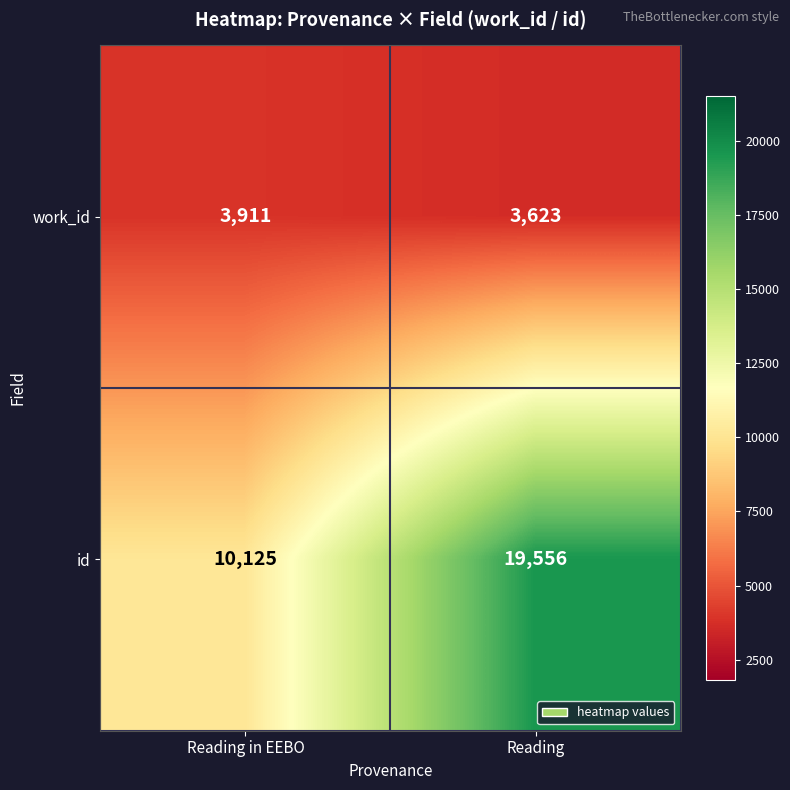

What is the total value across all series at Reading?

23179